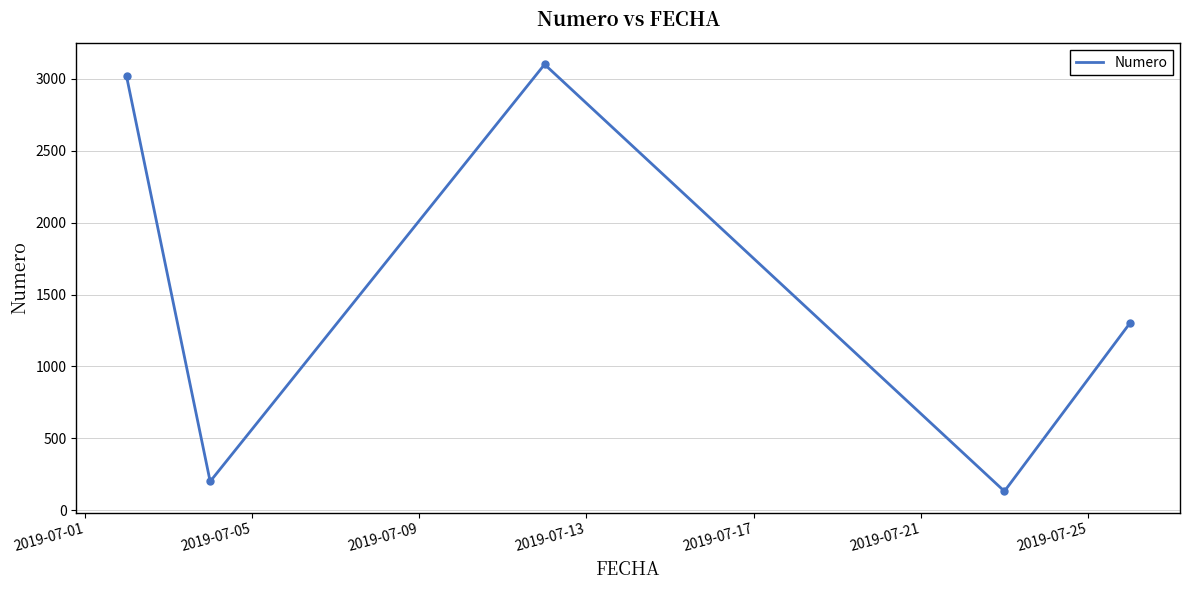

True or false: the data has more than 0 interior local peaks.

True